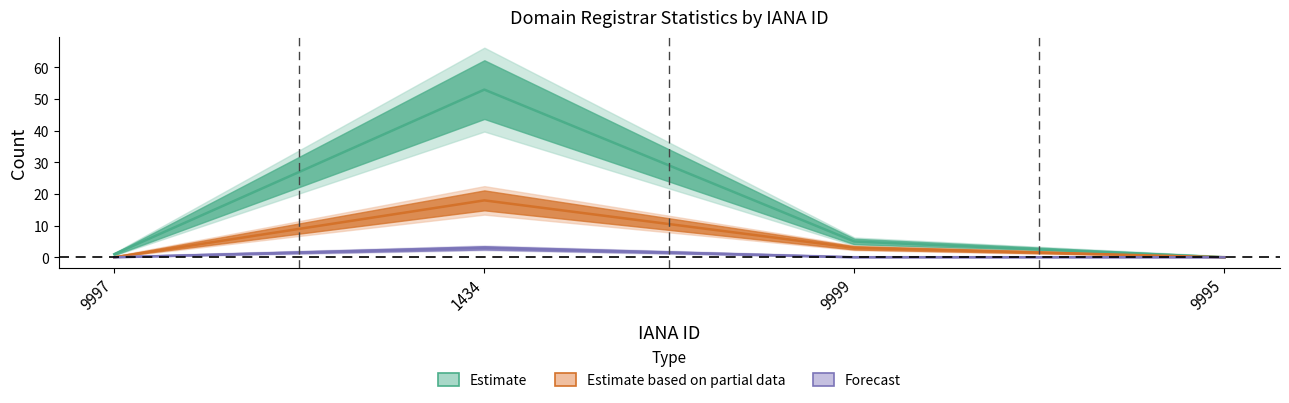

How many lines are shown in the chart?

3